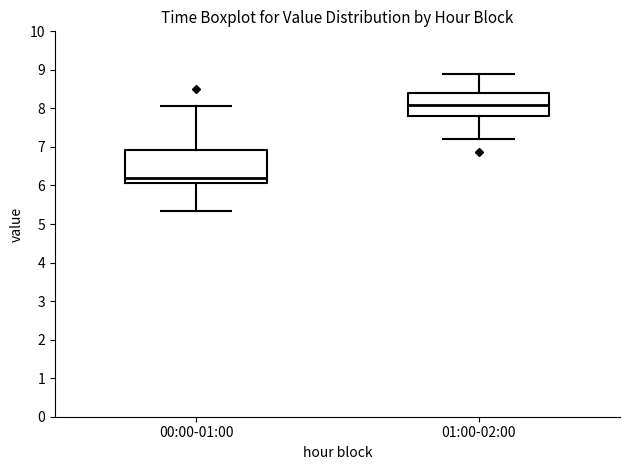

Which box is the tallest, from its lower edge to its upper edge?

00:00-01:00